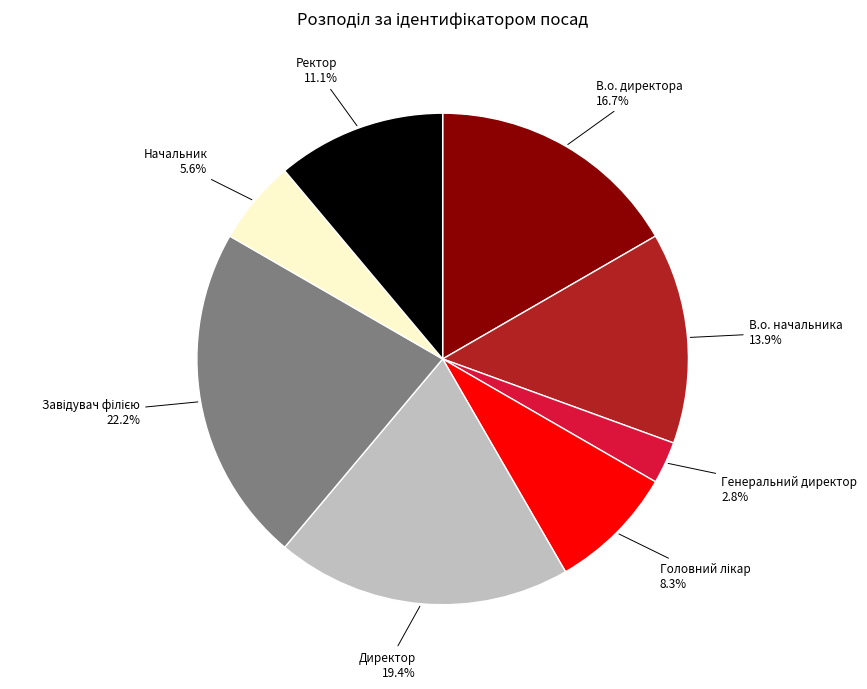

Does any single category account for the majority?

No